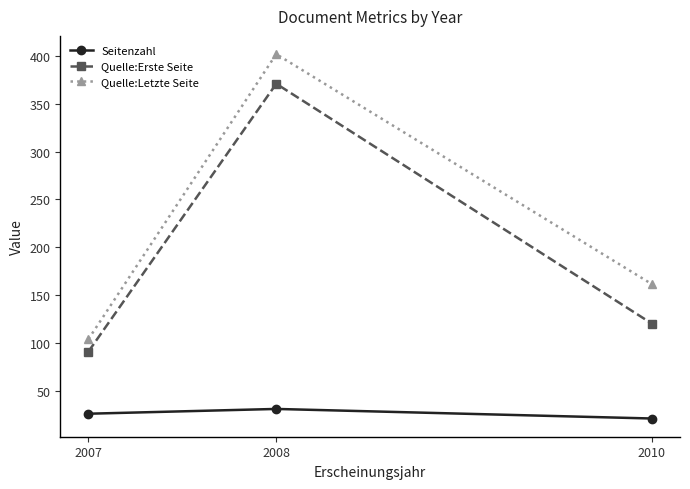

Count the number of categories in the chart.

3